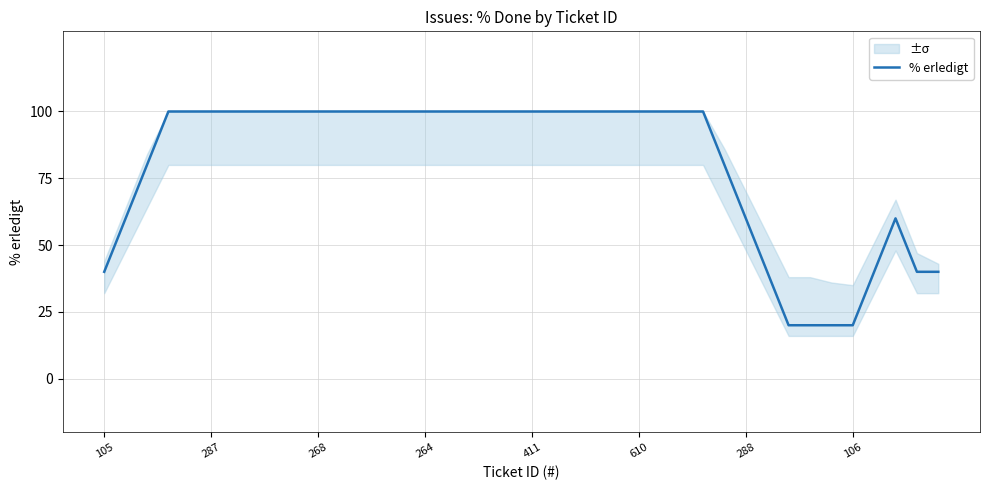

Is this an area chart (filled region under the line)?

No